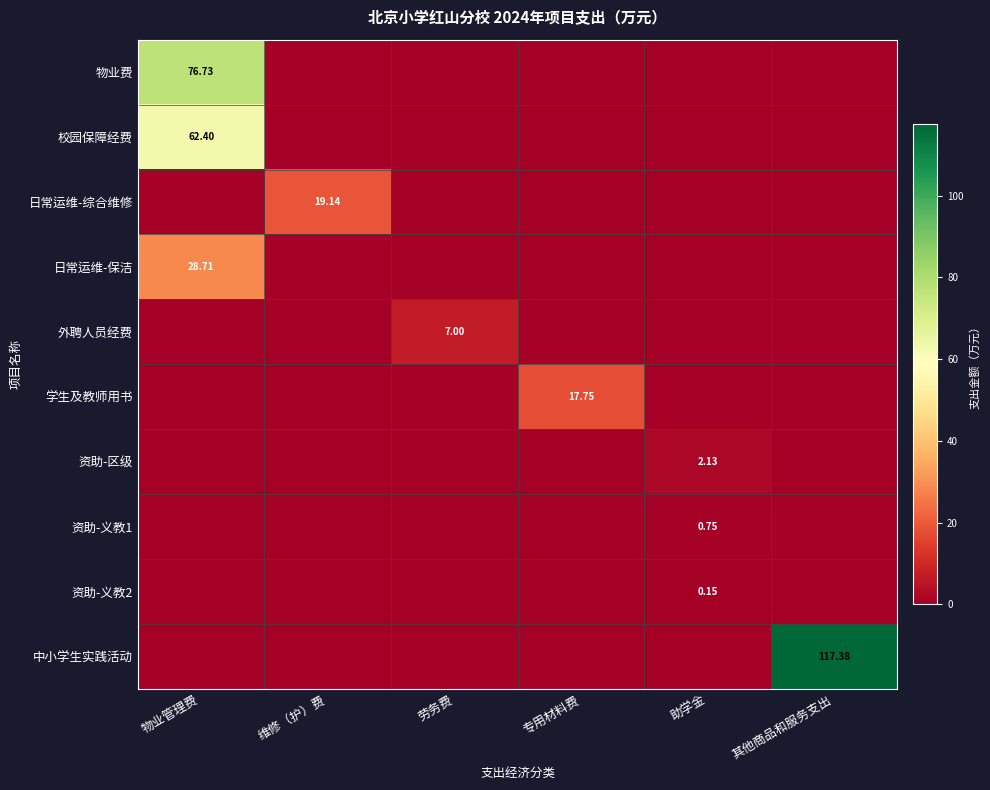

How many distinct data groups are displayed?

10